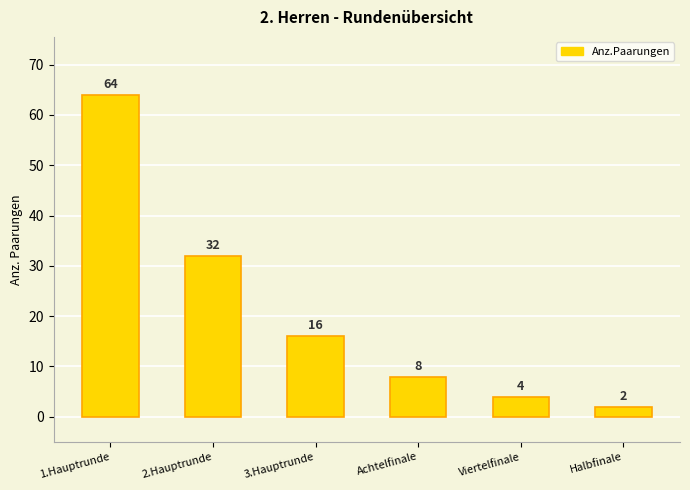

Are the bars grouped side by side (vs. stacked)?

No